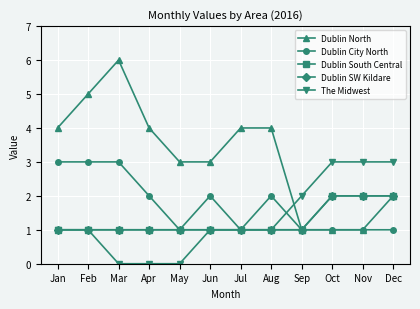

Reading right to left, extract all data points from this chart.

Dublin North: Dec=2	Nov=1	Oct=1	Sep=1	Aug=4	Jul=4	Jun=3	May=3	Apr=4	Mar=6	Feb=5	Jan=4
Dublin City North: Dec=1	Nov=1	Oct=1	Sep=1	Aug=2	Jul=1	Jun=2	May=1	Apr=2	Mar=3	Feb=3	Jan=3
Dublin South Central: Dec=2	Nov=2	Oct=2	Sep=1	Aug=1	Jul=1	Jun=1	May=1	Apr=1	Mar=1	Feb=1	Jan=1
Dublin SW Kildare: Dec=2	Nov=2	Oct=2	Sep=1	Aug=1	Jul=1	Jun=1	May=1	Apr=1	Mar=1	Feb=1	Jan=1
The Midwest: Dec=3	Nov=3	Oct=3	Sep=2	Aug=1	Jul=1	Jun=1	May=0	Apr=0	Mar=0	Feb=1	Jan=1